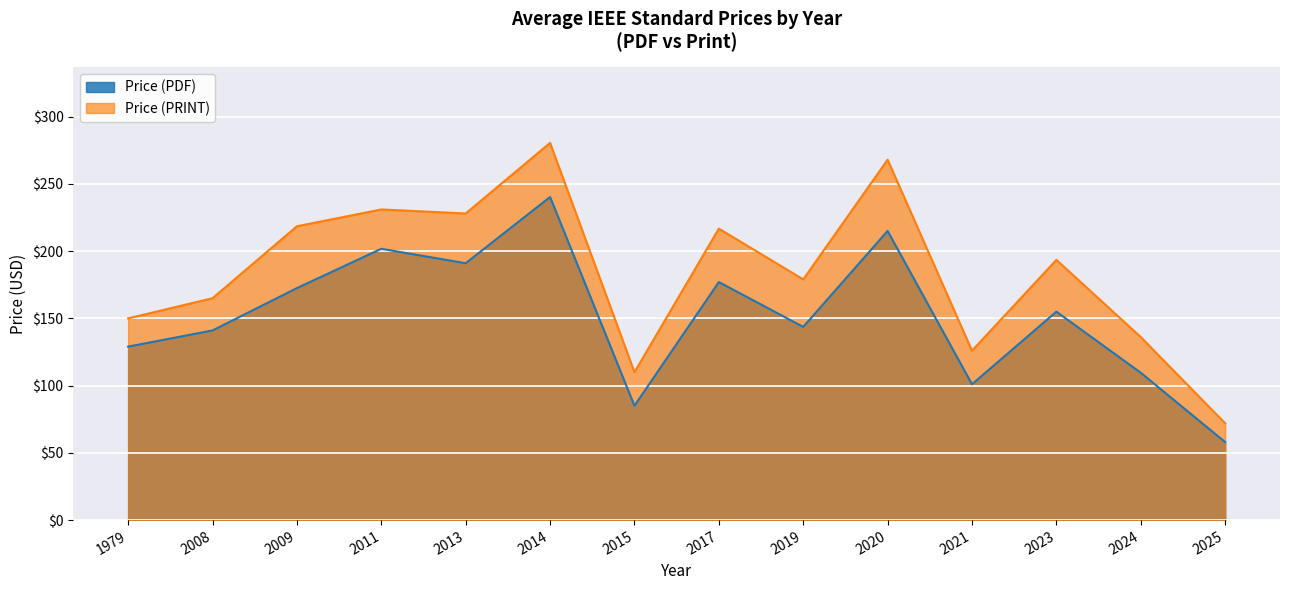

True or false: Price (PDF) and Price (PRINT) intersect in this chart.

False